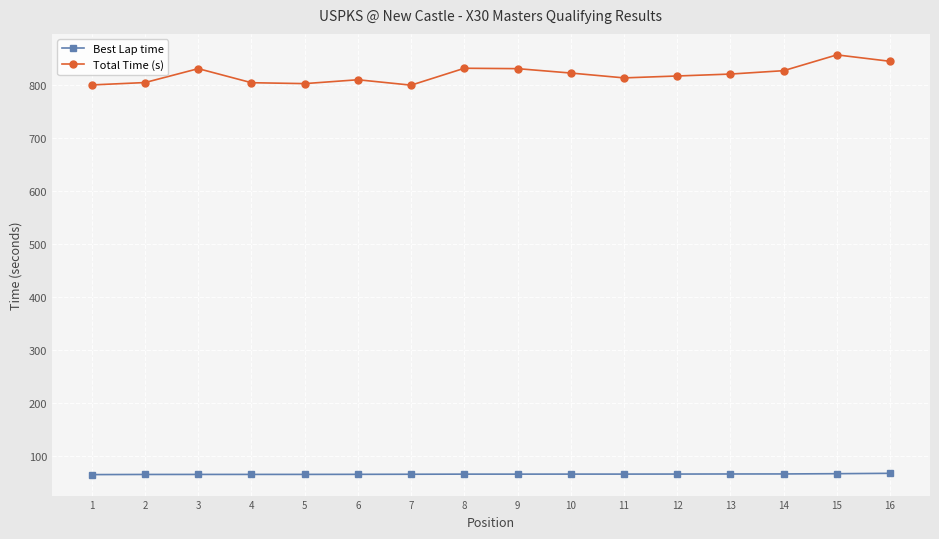

Does the chart display data point markers on the line(s)?

Yes